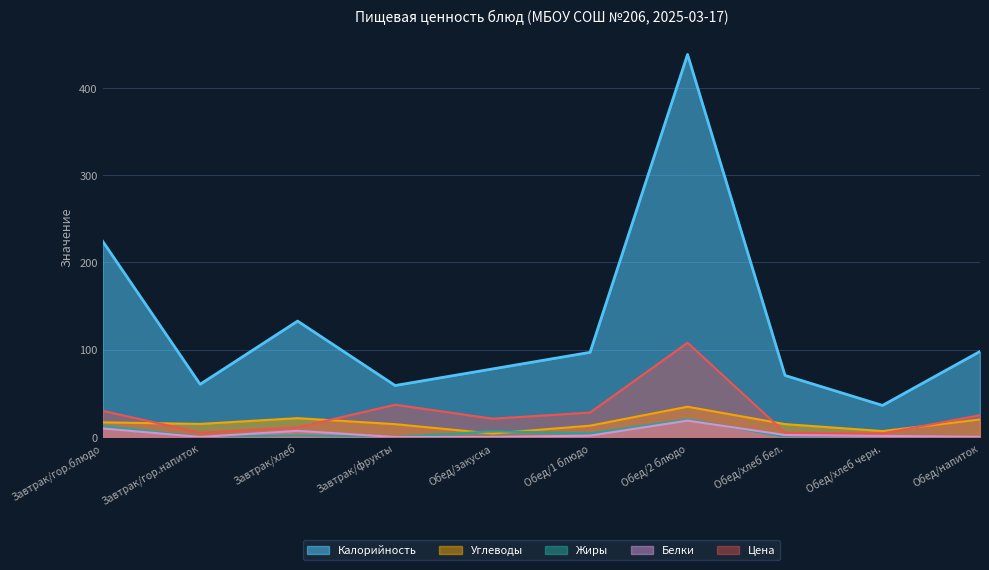

What is the spread (max minus min) of values at Обед/хлеб черн.?

36.0